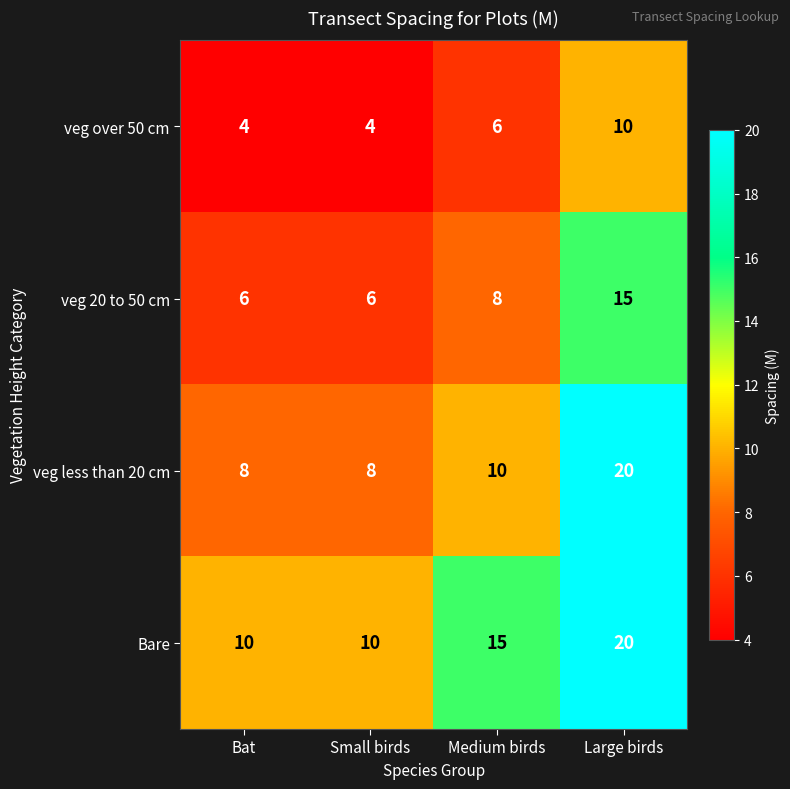

What is the greatest value displayed?

20